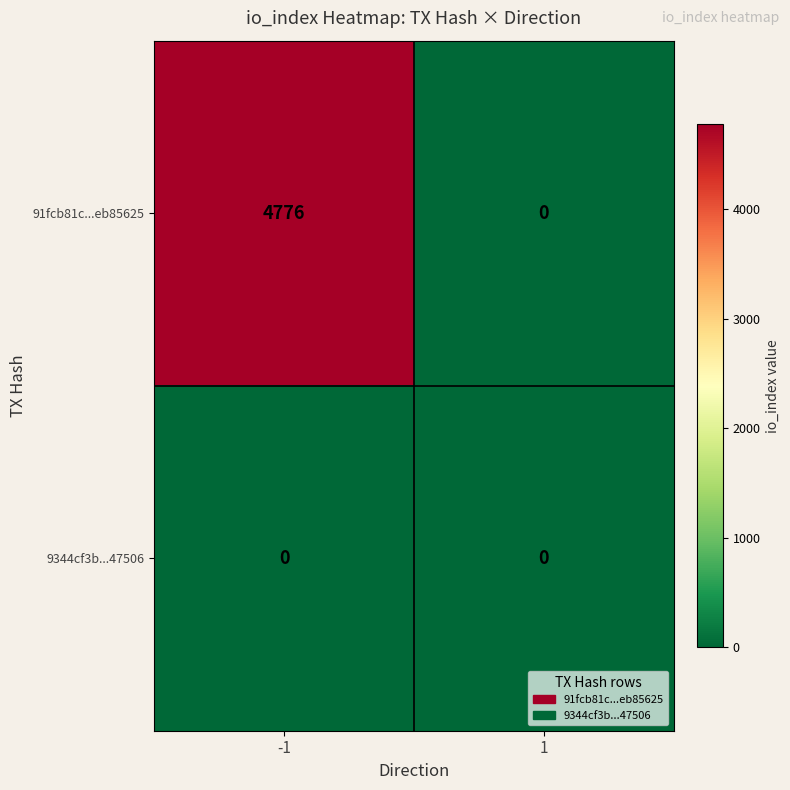

What is the spread (max minus min) of values at -1?

4776